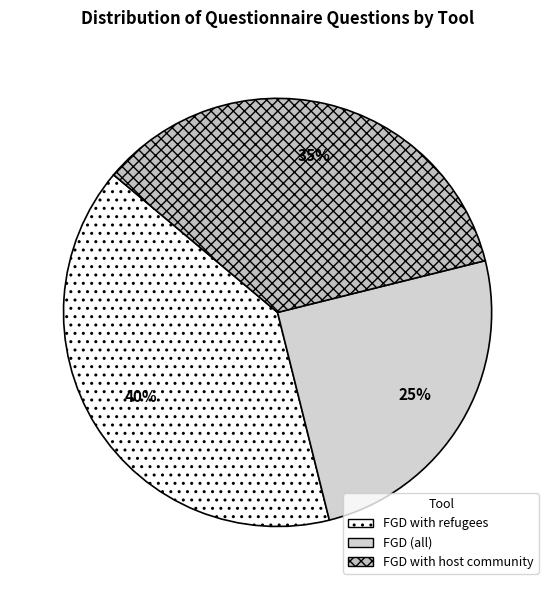

What is the smallest slice in the pie chart?

FGD (all)